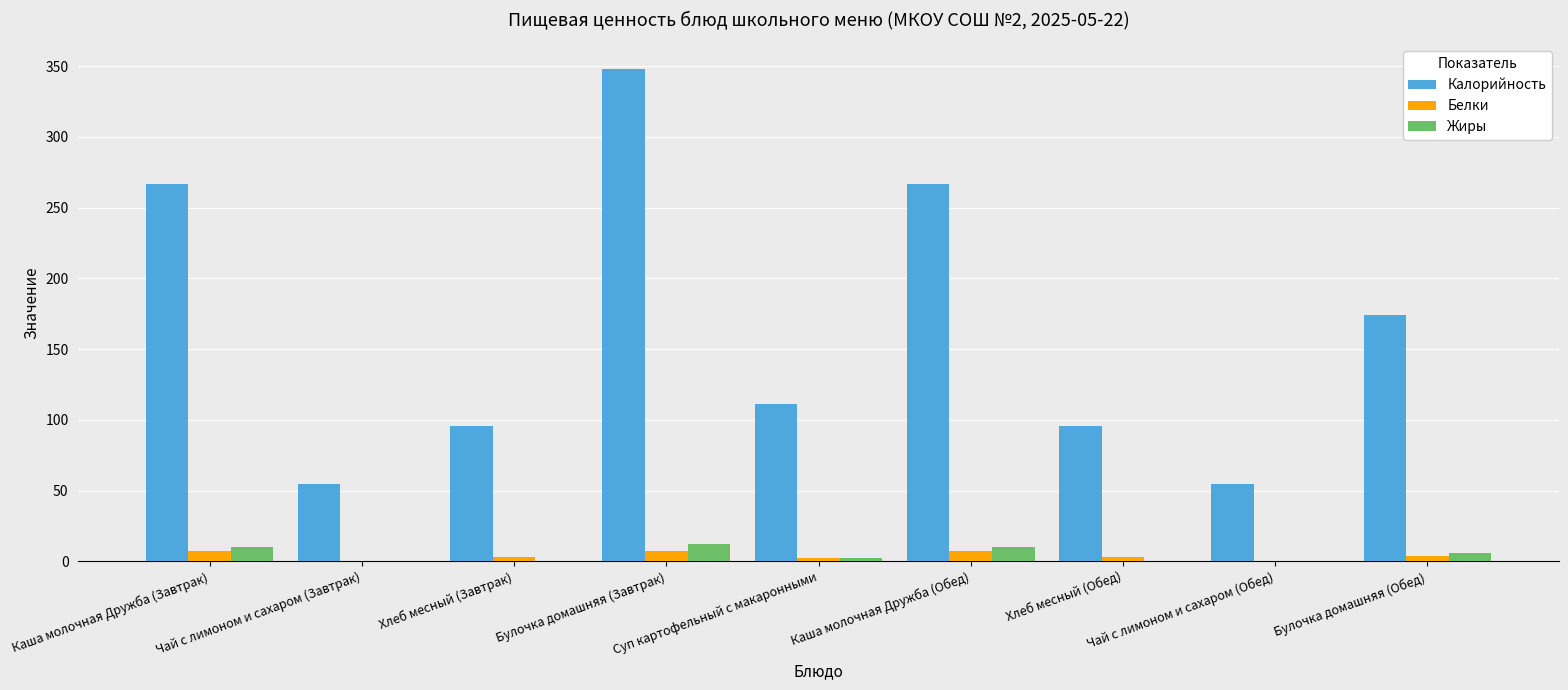

The value of Белки at Булочка домашняя (Обед) is 4.0. True or false?

True